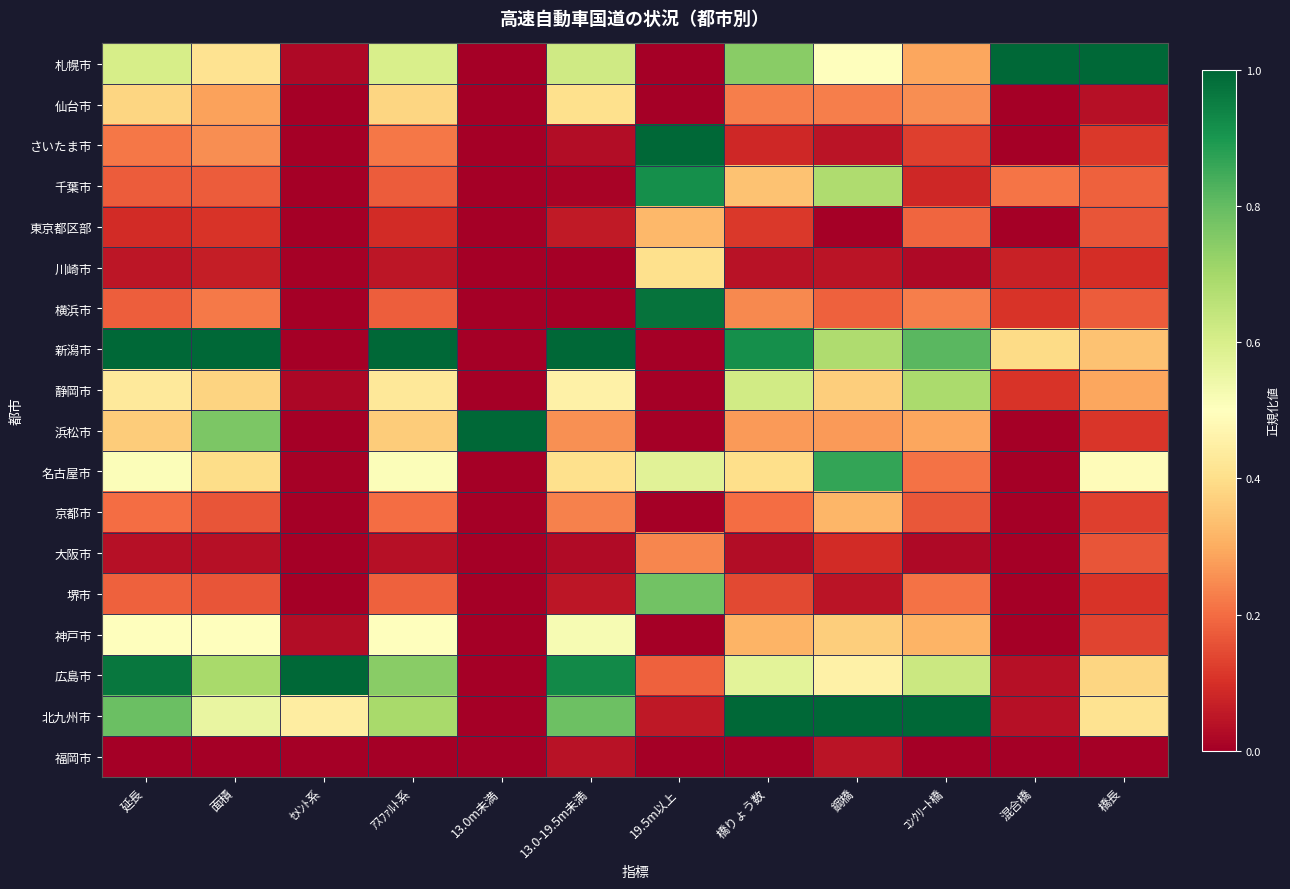

Which series changed the most between 延長 and ｾﾒﾝﾄ系?

新潟市